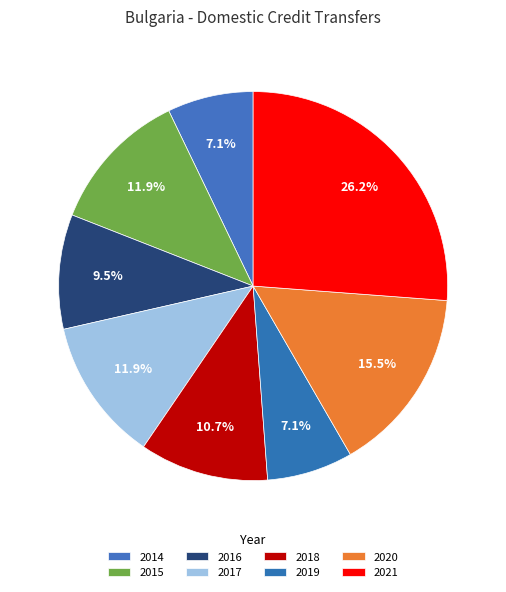

Does any single category account for the majority?

No